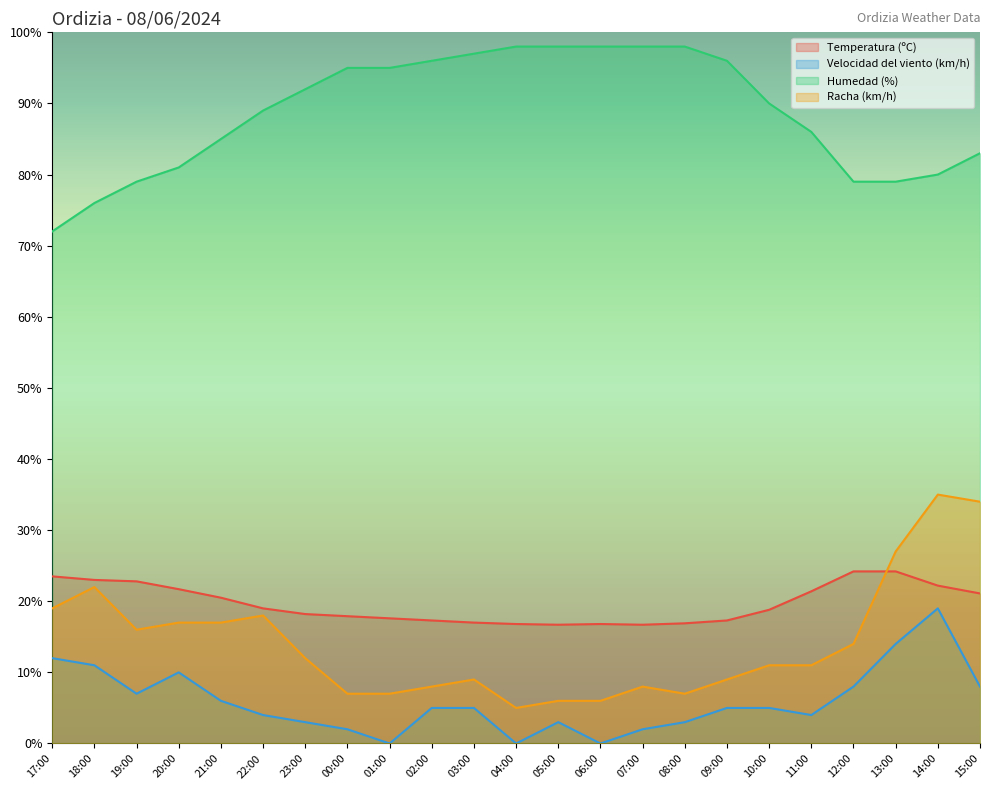

What is the sum of the Racha (km/h) values at 21:00 and 06:00?

23.0